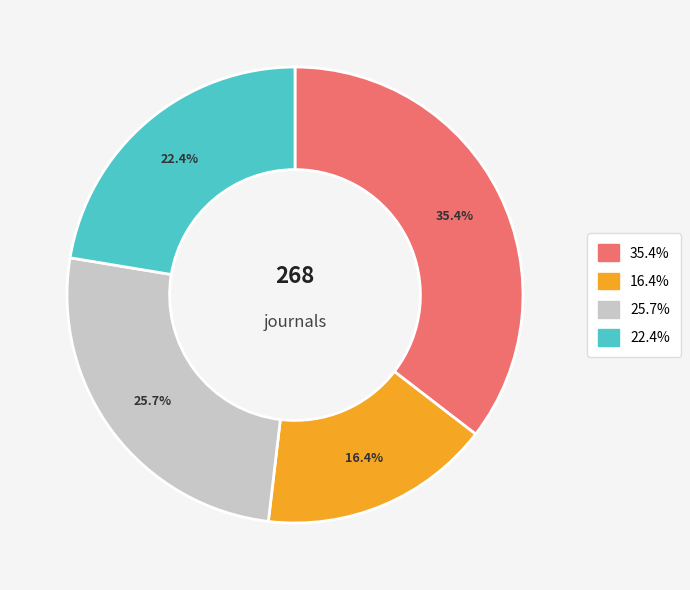

Is there a majority slice in this chart?

No